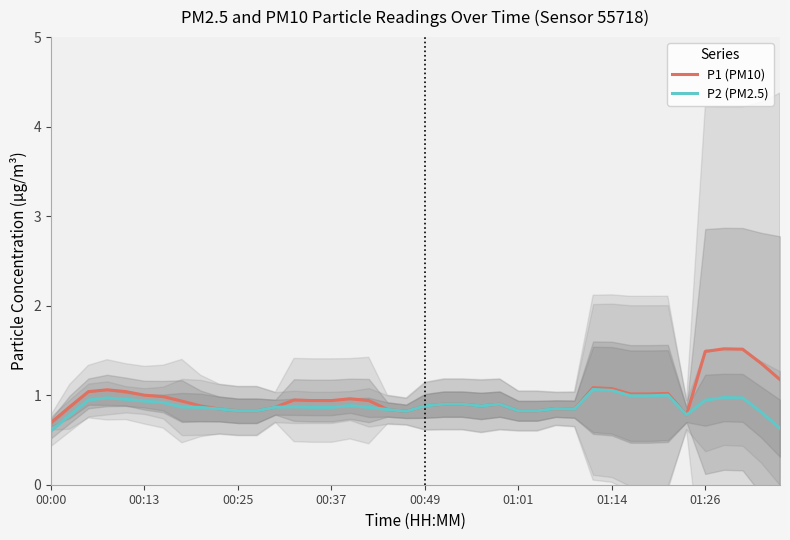

What is the difference between the second highest and second lowest values in the P1 (PM10) series?

0.7